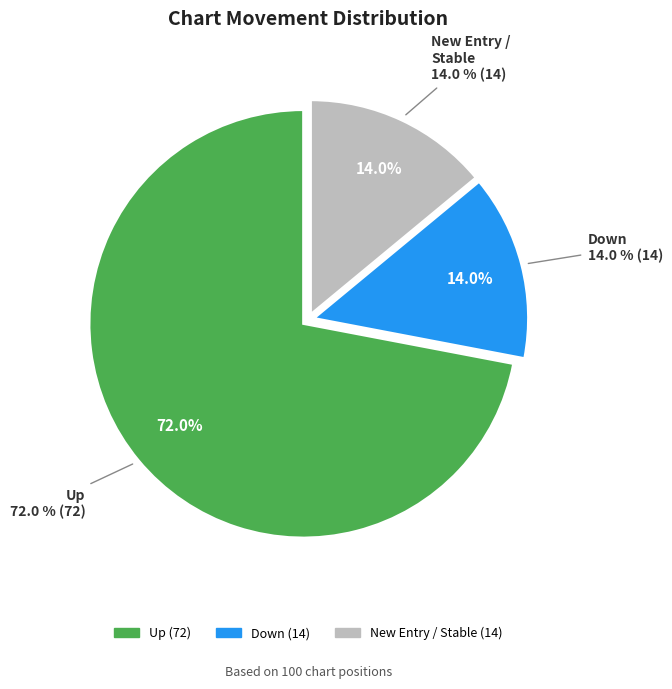

To the nearest percent, what percentage of the pie is up?

72%